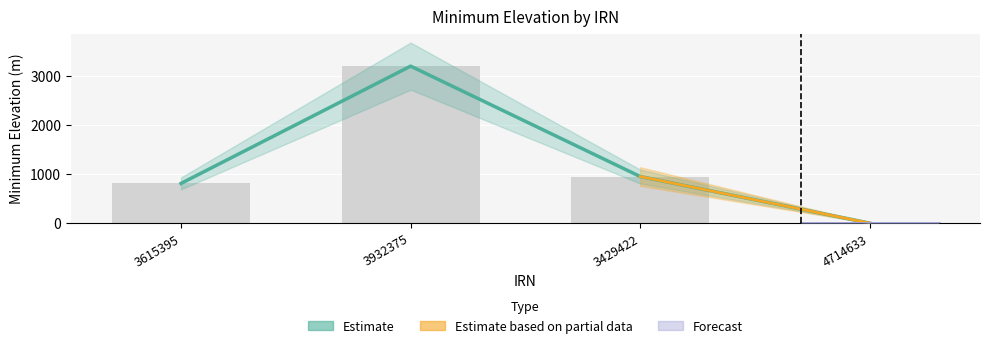

Reading right to left, what are all the values shown in this chart?

4714633=0	3429422=950	3932375=3200	3615395=810